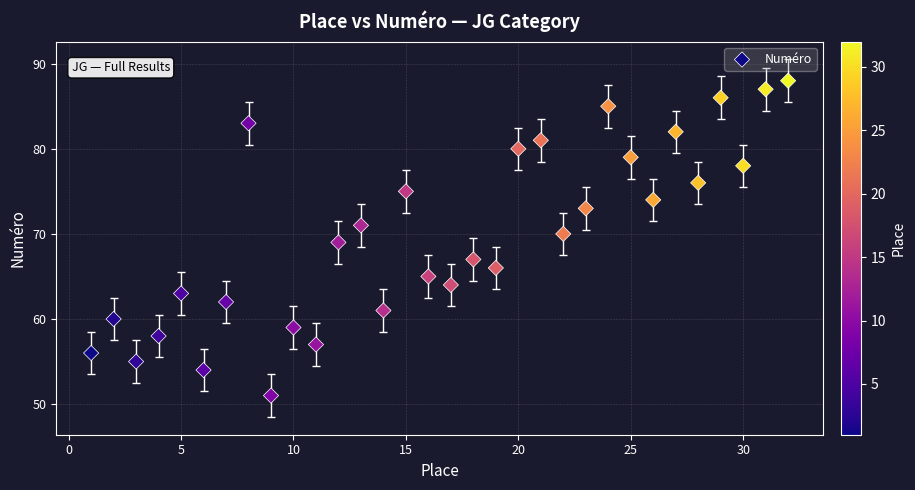

What is the range of Y values (max minus min)?

37